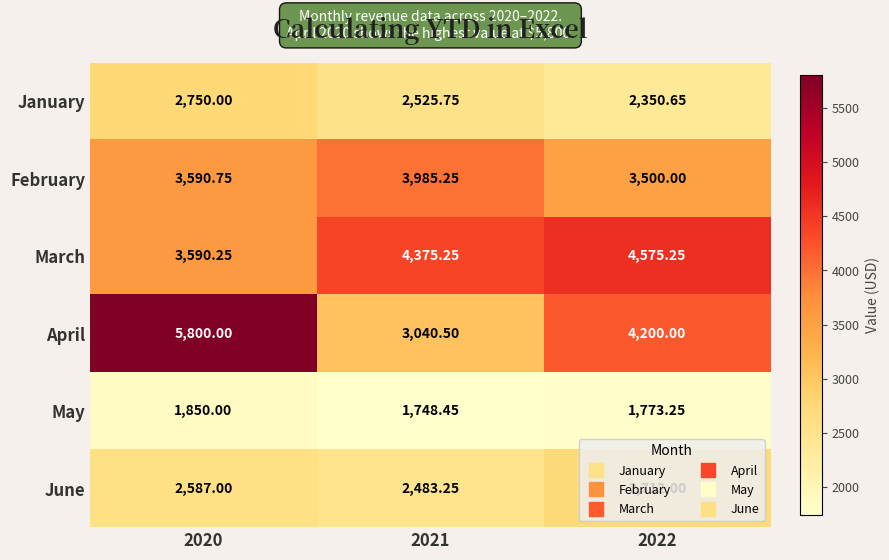

List the series in order of their peak value, lowest first.

May, June, January, February, March, April